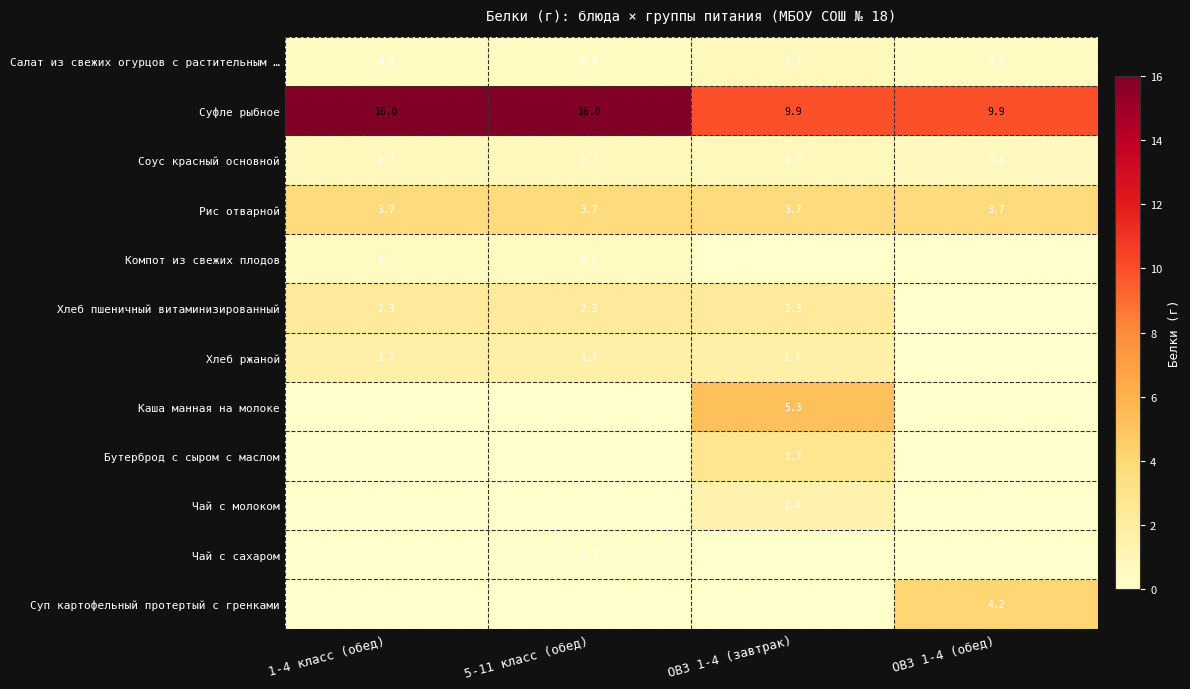

True or false: Бутерброд с сыром с маслом has a value of 2.7 at ОВЗ 1-4 (завтрак).

True